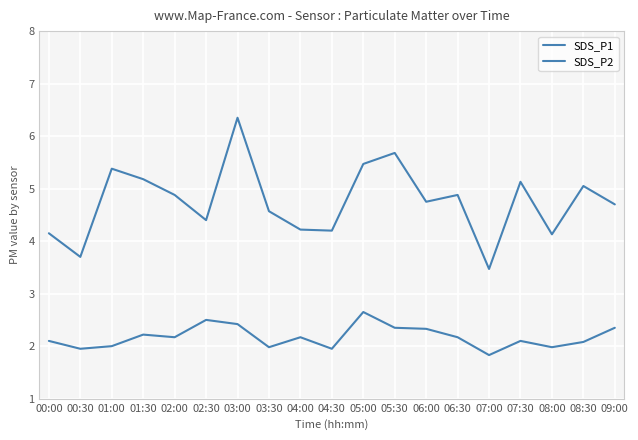

What is the value of the SDS_P1 point at the 3rd from the left?

5.4